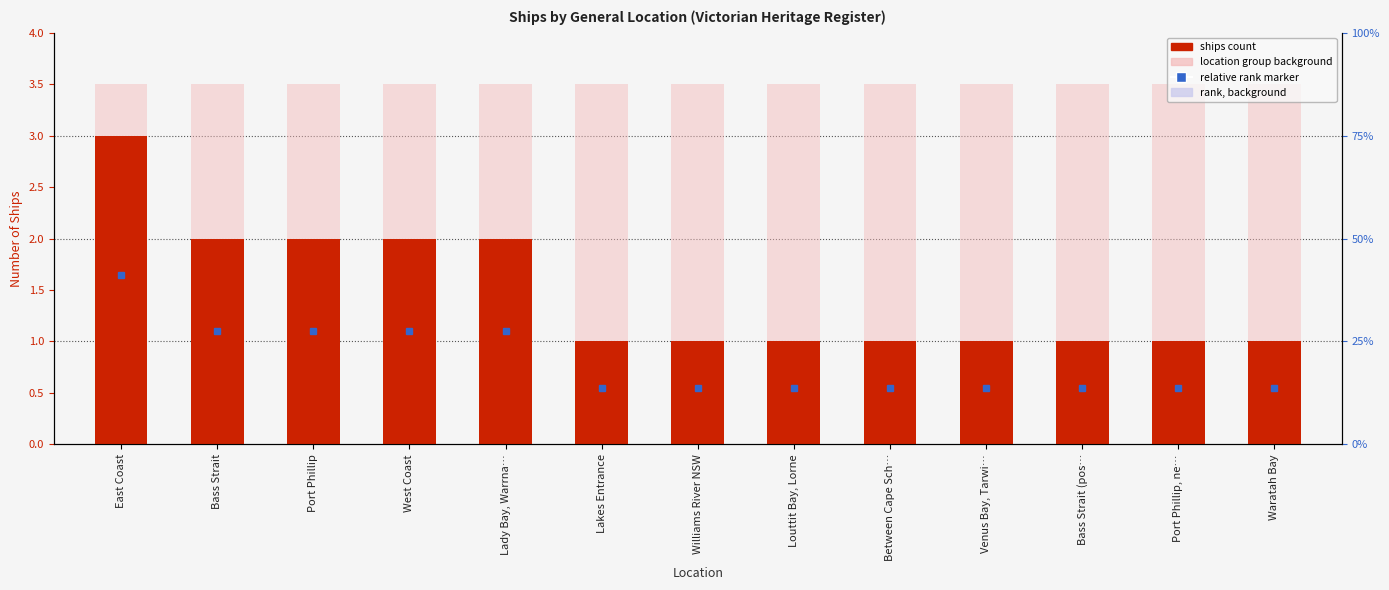

Reading right to left, transcribe all the data shown in this chart.

Waratah Bay=1	Port Phillip, ne…=1	Bass Strait (pos…=1	Venus Bay, Tarwi…=1	Between Cape Sch…=1	Louttit Bay, Lorne=1	Williams River NSW=1	Lakes Entrance=1	Lady Bay, Warrna…=2	West Coast=2	Port Phillip=2	Bass Strait=2	East Coast=3